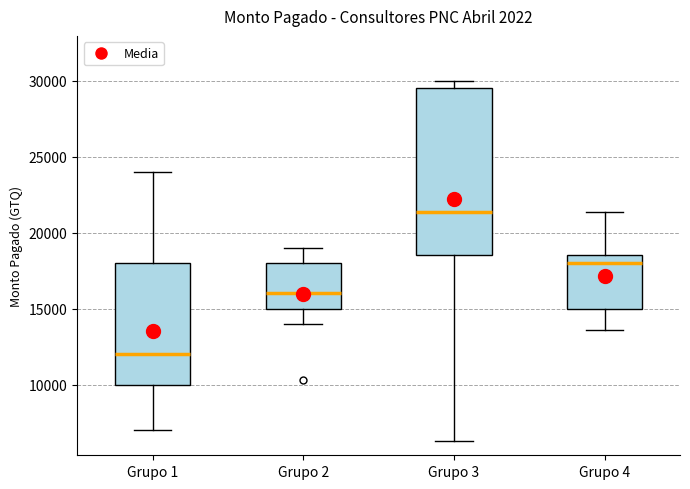

Where does the median line of the box for Grupo 3 sit on the y-axis? The values are not printed on the chart, so give them approximately, as read against the axis.

21500